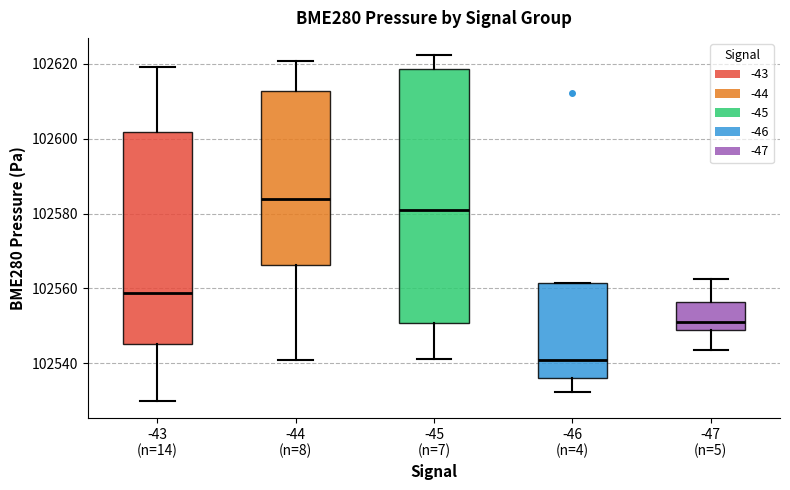

Which box has the highest median line?

-44 (n=8)